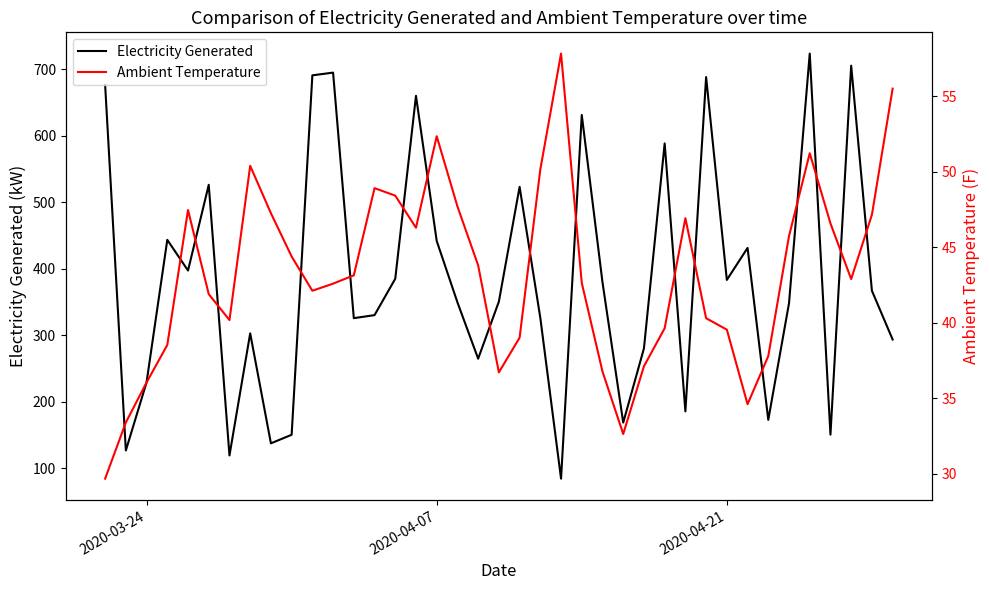

What is the minimum value for Electricity Generated?

84.3